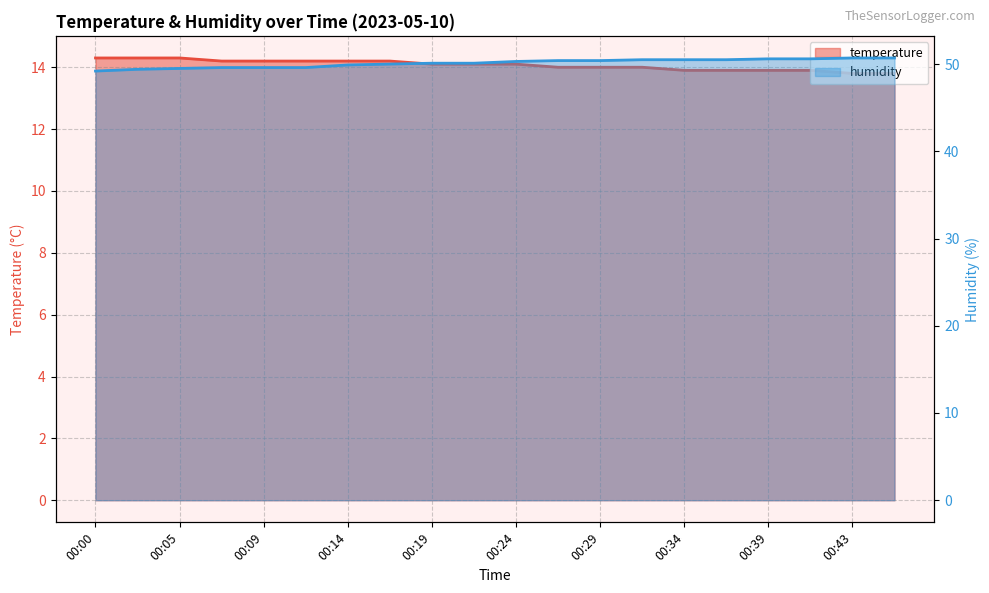

True or false: temperature and humidity intersect in this chart.

False